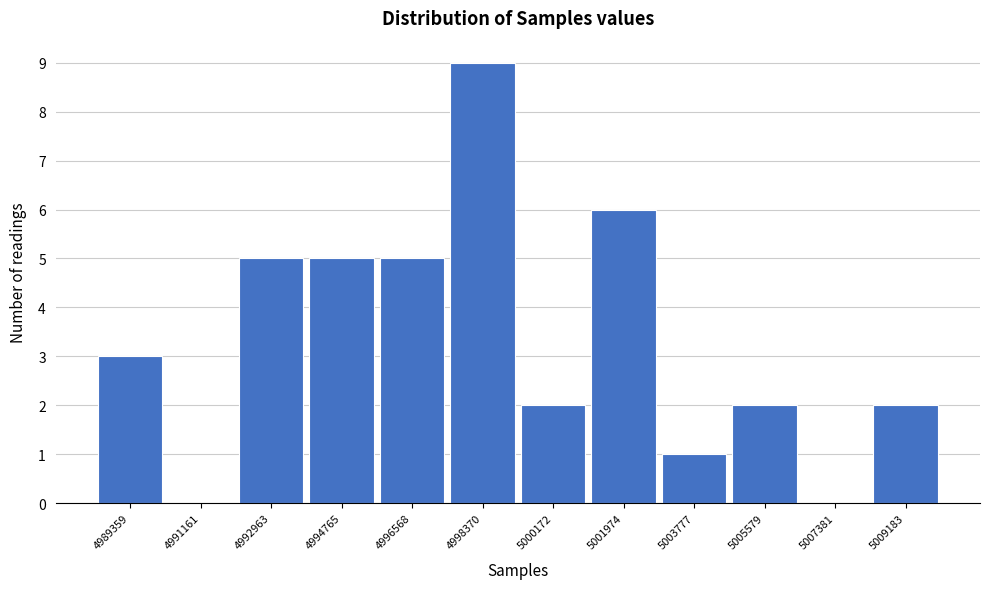

Reading left to right, transcribe all the data shown in this chart.

4989359=3	4991161=0	4992963=5	4994765=5	4996568=5	4998370=9	5000172=2	5001974=6	5003777=1	5005579=2	5007381=0	5009183=2